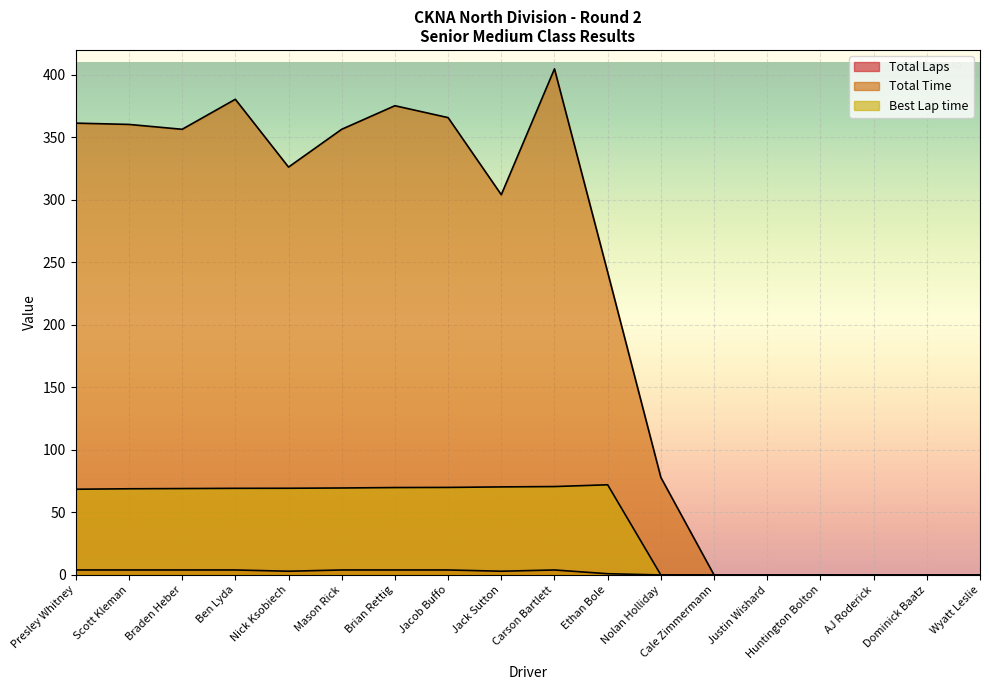

What is the label of the 12th point from the left?

Nolan Holliday